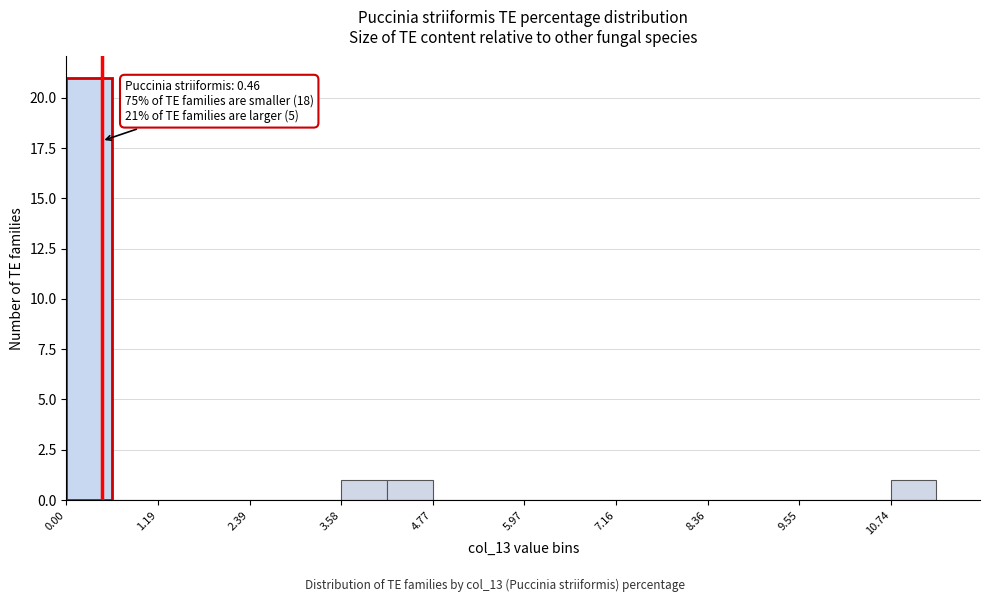

Around what value on the x-axis is the tallest bar? Give the approximate position of its centre, as read against the axis.

0.2